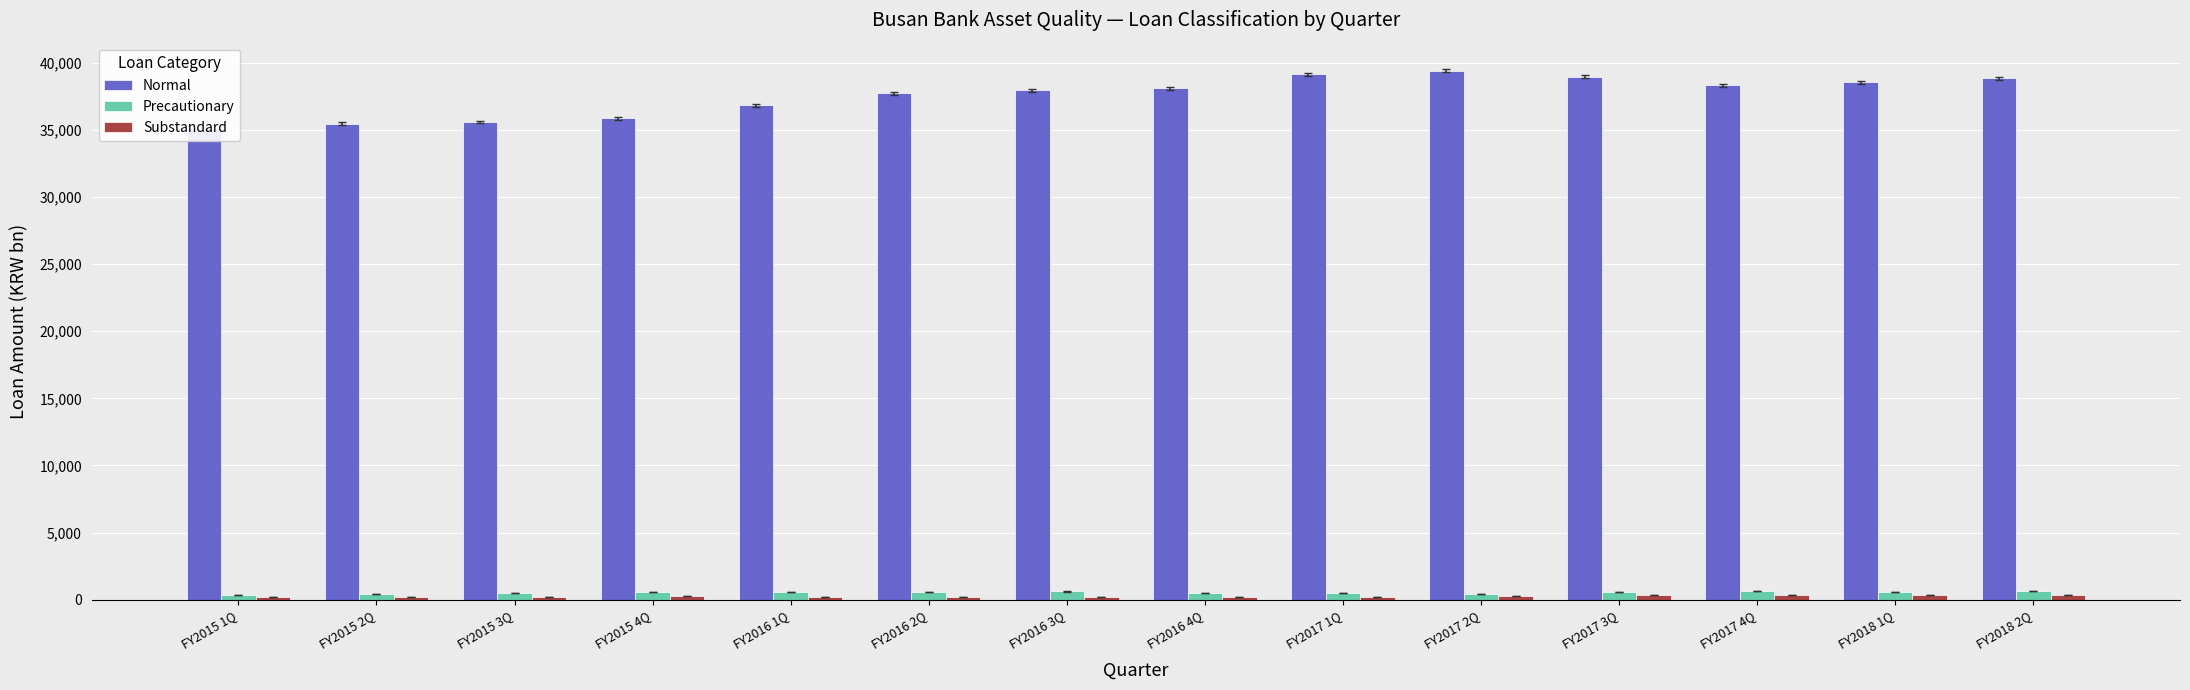

How many bars are there in total?

42